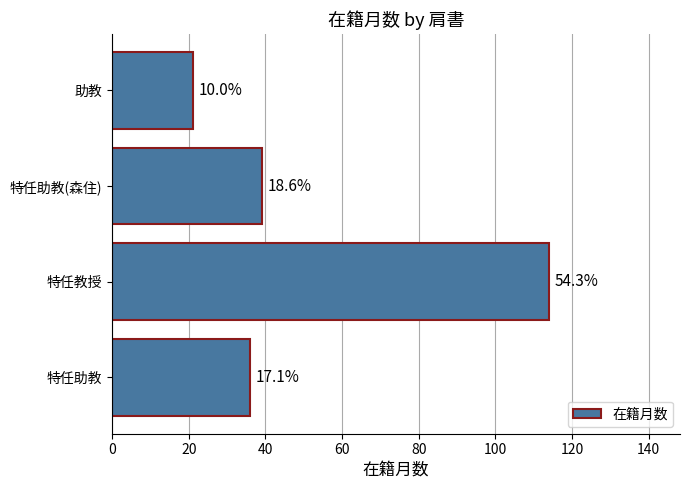

Does the chart contain any negative values?

No